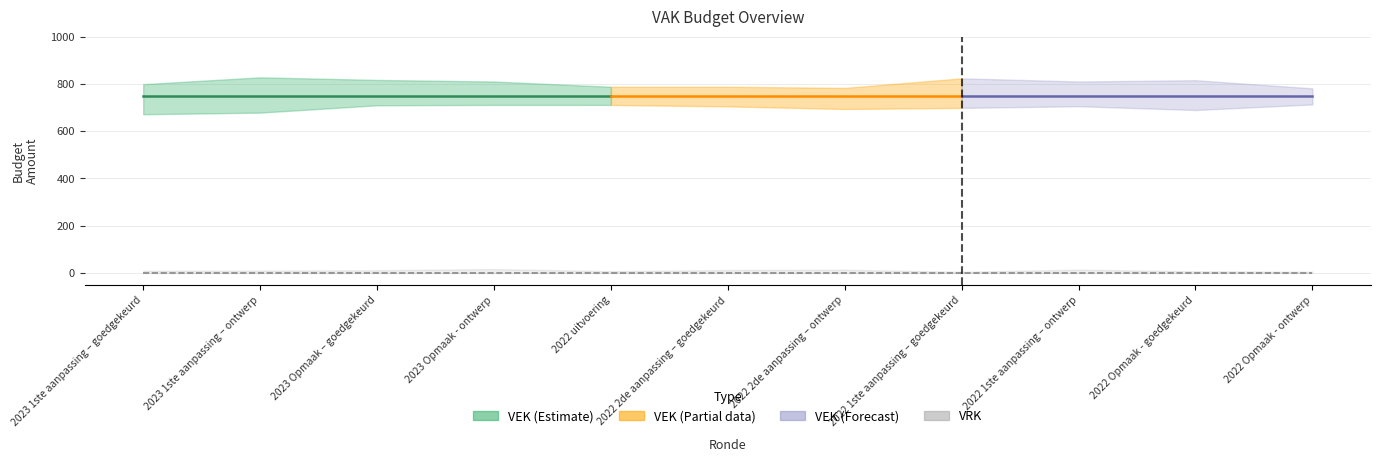

Which category has the lowest value in the VRK series?

2023 1ste aanpassing – goedgekeurd